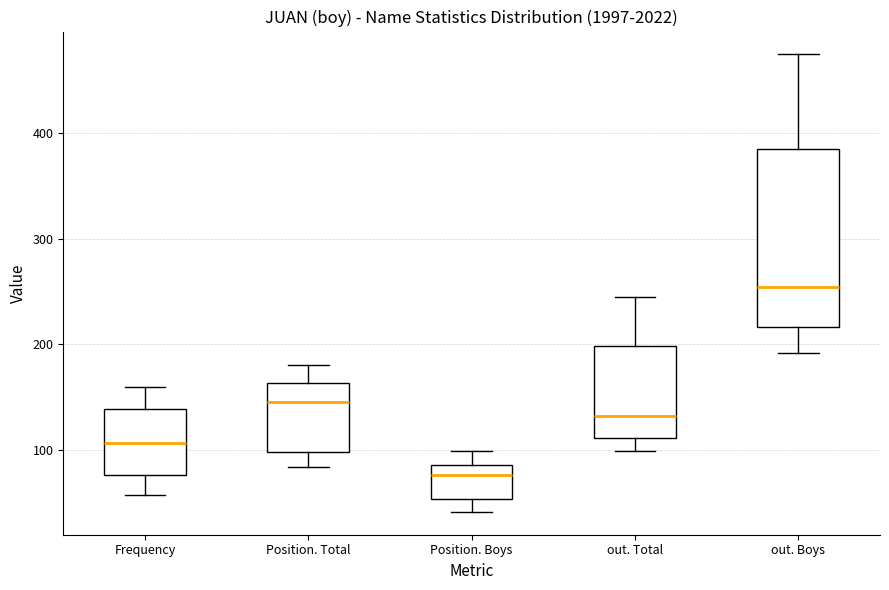

Which box is the tallest, from its lower edge to its upper edge?

out. Boys